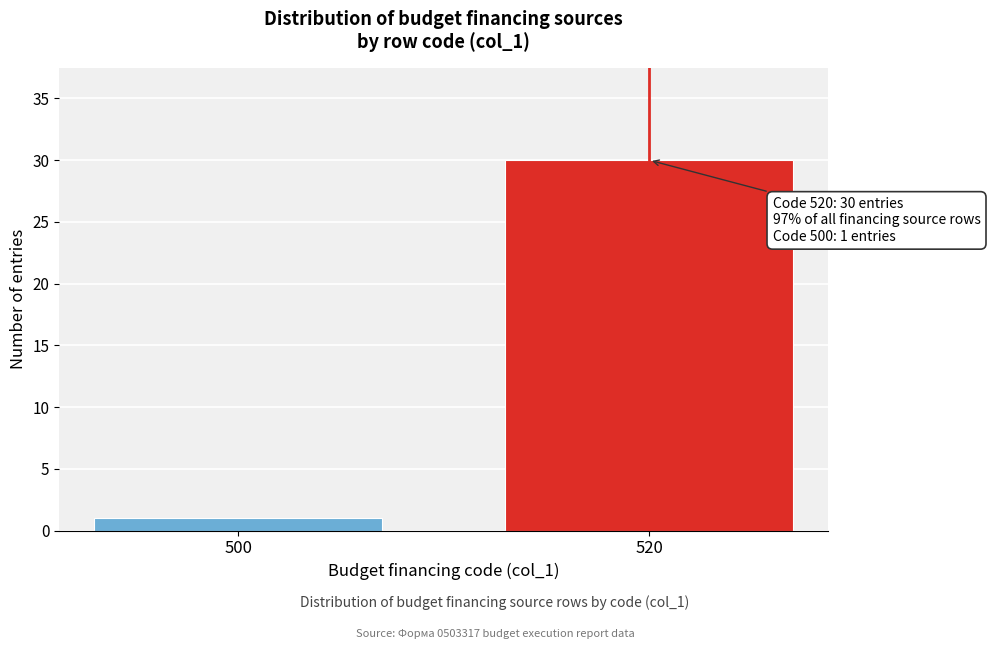

Reading left to right, transcribe all the data shown in this chart.

500=1	520=30